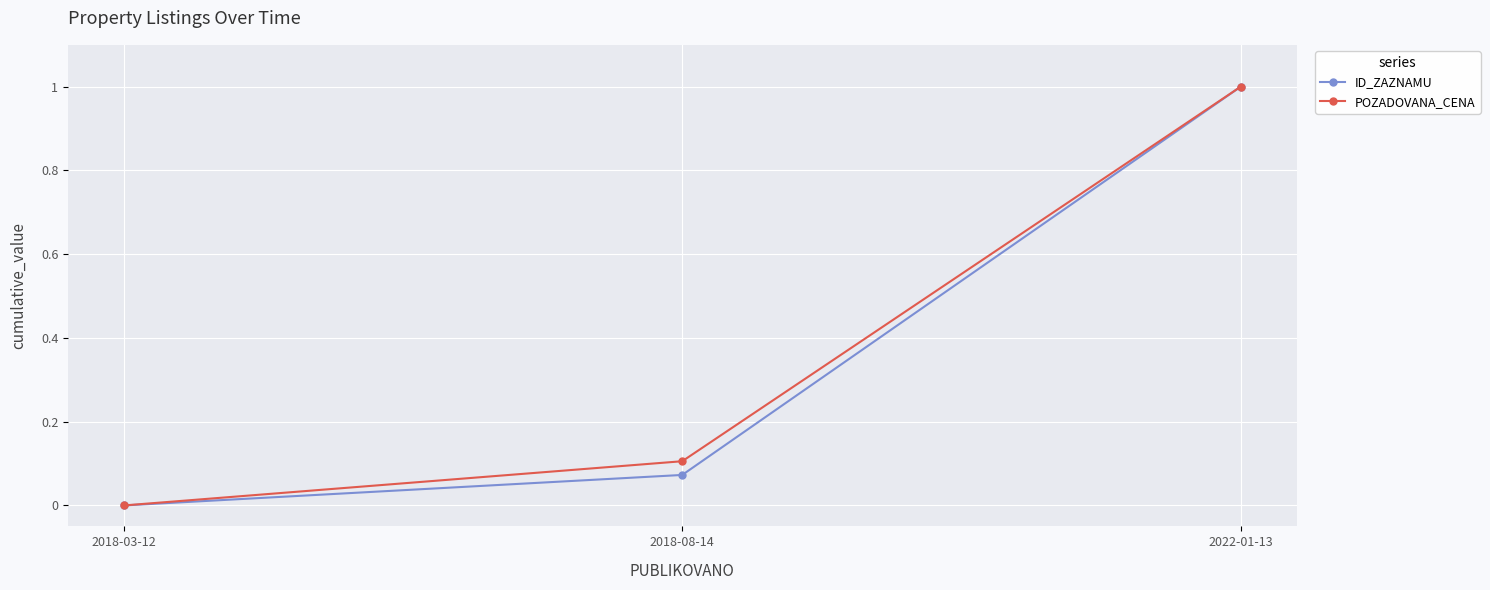

Rank the categories by ID_ZAZNAMU value from highest to lowest.

2022-01-13, 2018-08-14, 2018-03-12